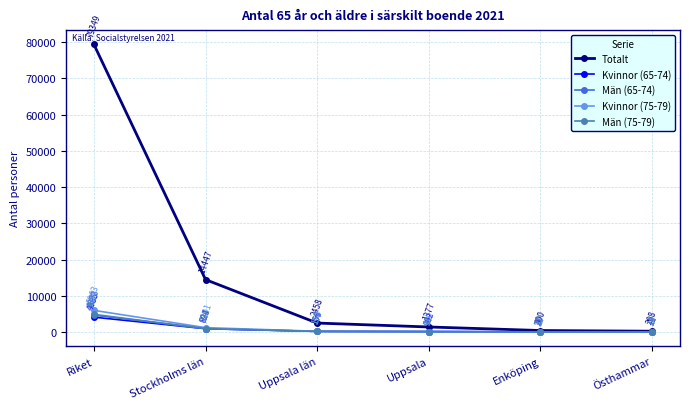

Reading left to right, what are all the values shown in this chart?

Totalt: Riket=79349	Stockholms län=14447	Uppsala län=2458	Uppsala=1377	Enköping=400	Östhammar=208
Kvinnor (65-74): Riket=4085	Stockholms län=894	Uppsala län=159	Uppsala=102	Enköping=27	Östhammar=11
Män (65-74): Riket=4632	Stockholms län=926	Uppsala län=156	Uppsala=94	Enköping=25	Östhammar=11
Kvinnor (75-79): Riket=5963	Stockholms län=1191	Uppsala län=198	Uppsala=119	Enköping=31	Östhammar=14
Män (75-79): Riket=4853	Stockholms län=922	Uppsala län=157	Uppsala=93	Enköping=27	Östhammar=16